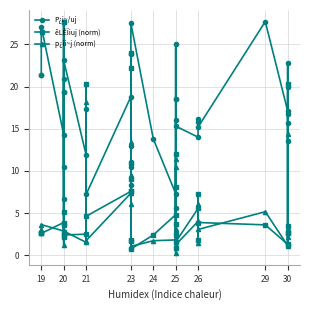

True or false: p¿ii~j (norm) and êLÊÏiuj (norm) intersect in this chart.

True